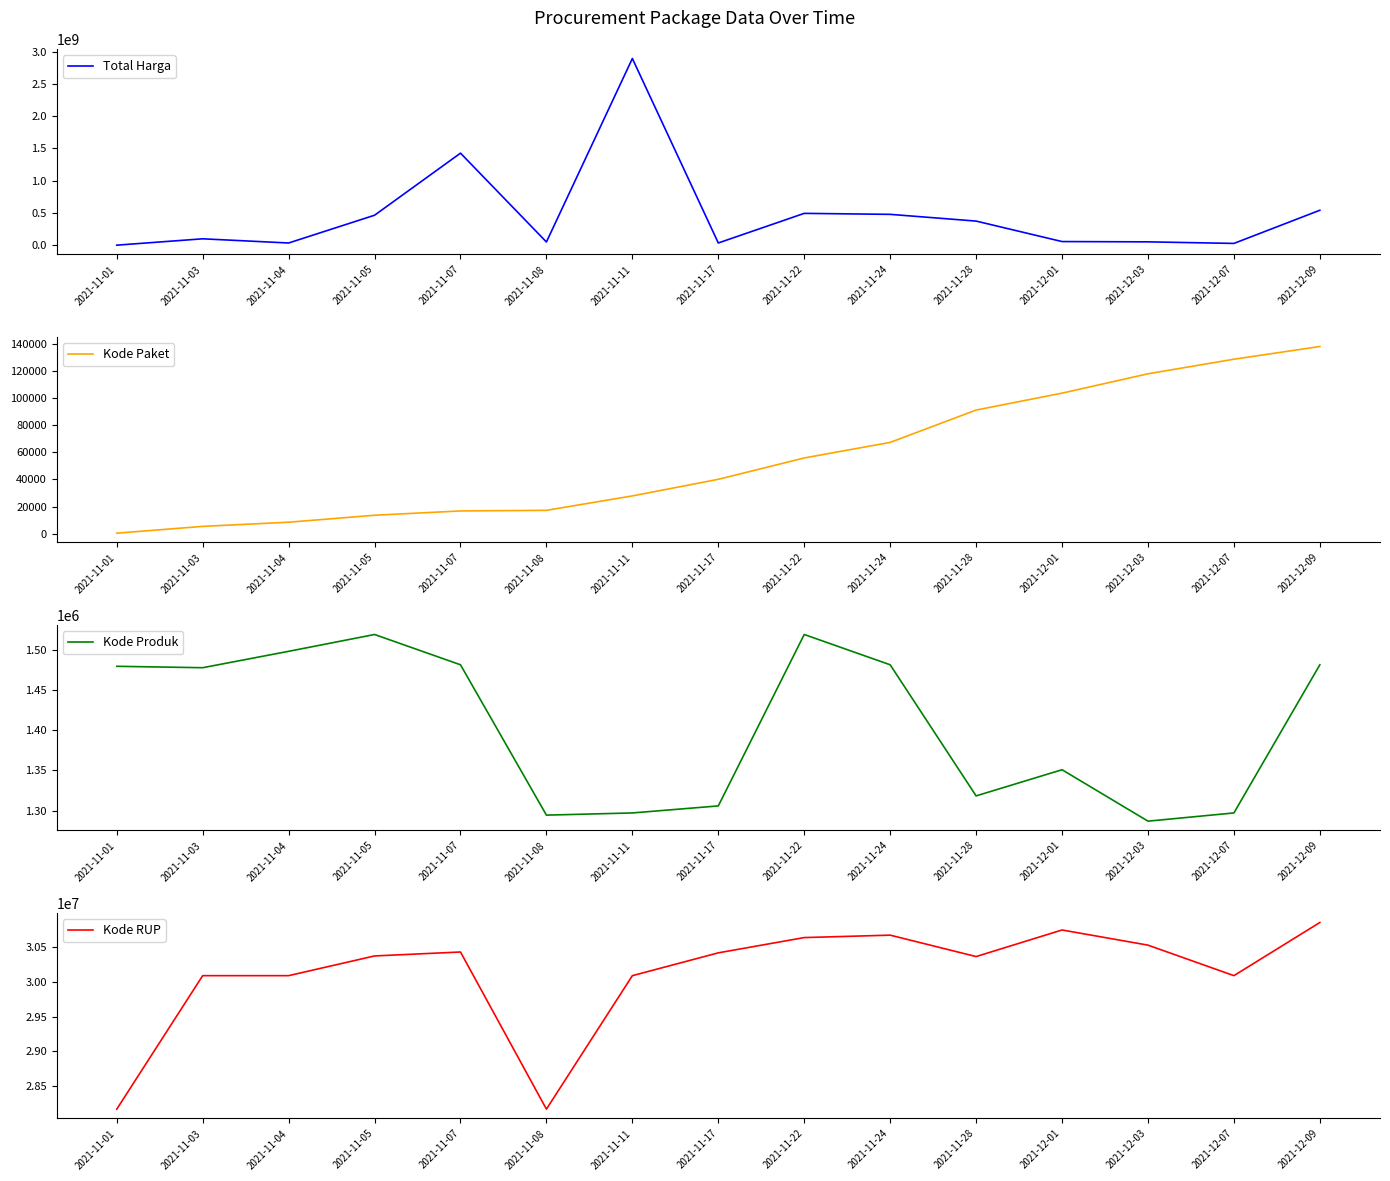

What value does the Kode RUP series have at 2021-11-08, to the nearest 50?

28171450